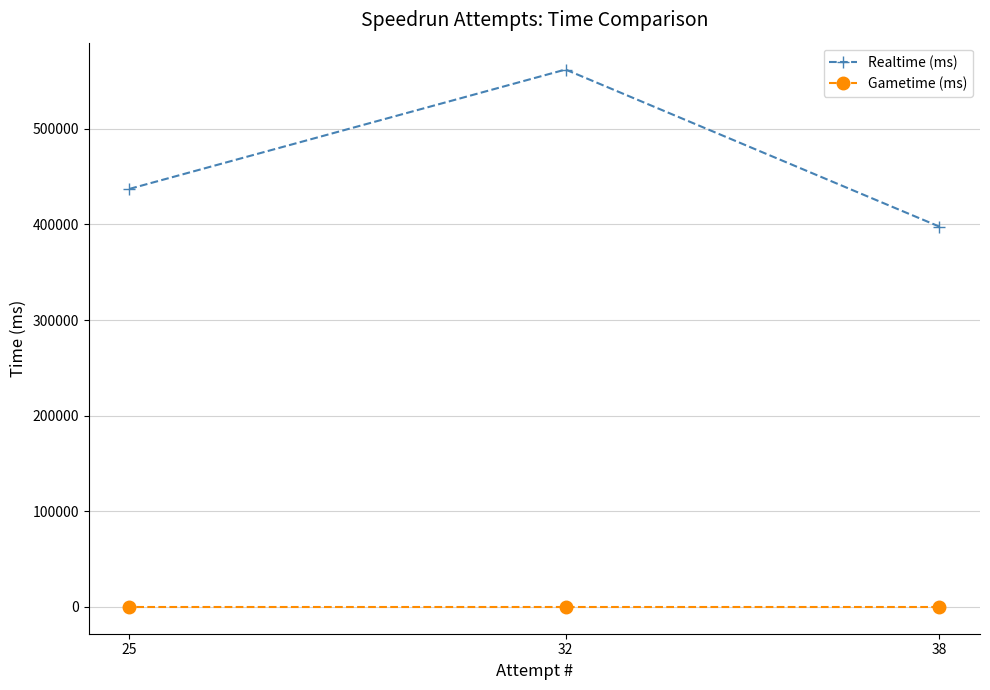

What is the total value across all series at 38?

397695